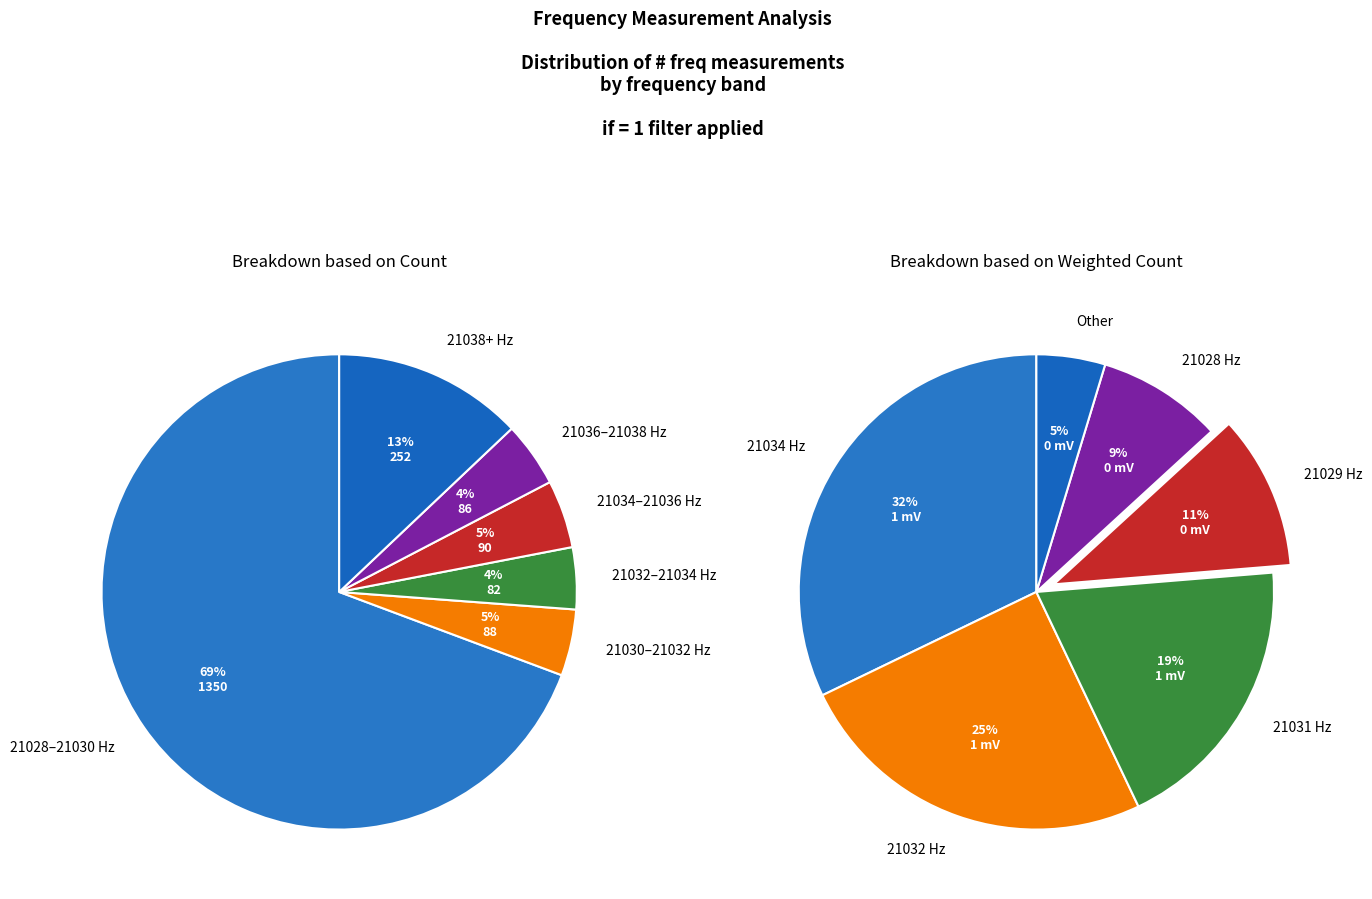

To the nearest percent, what is the average slice percentage?

17%